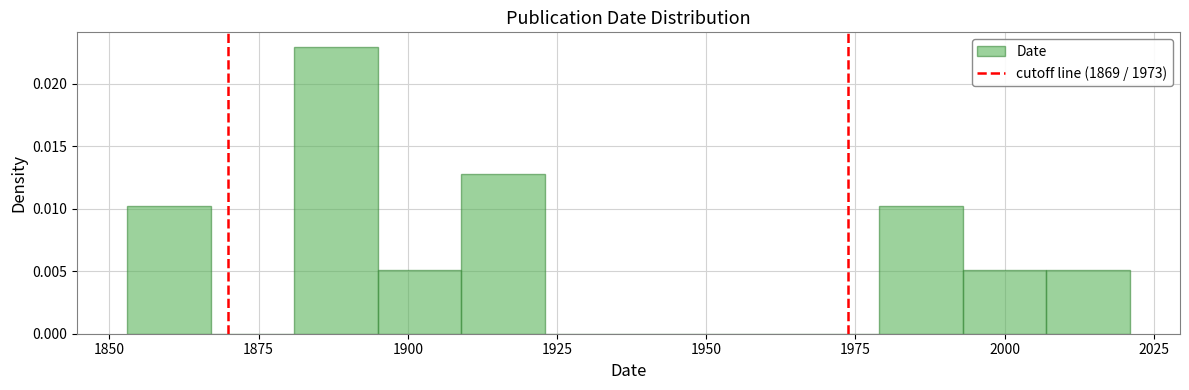

Around what value on the x-axis is the tallest bar? Give the approximate position of its centre, as read against the axis.

1890